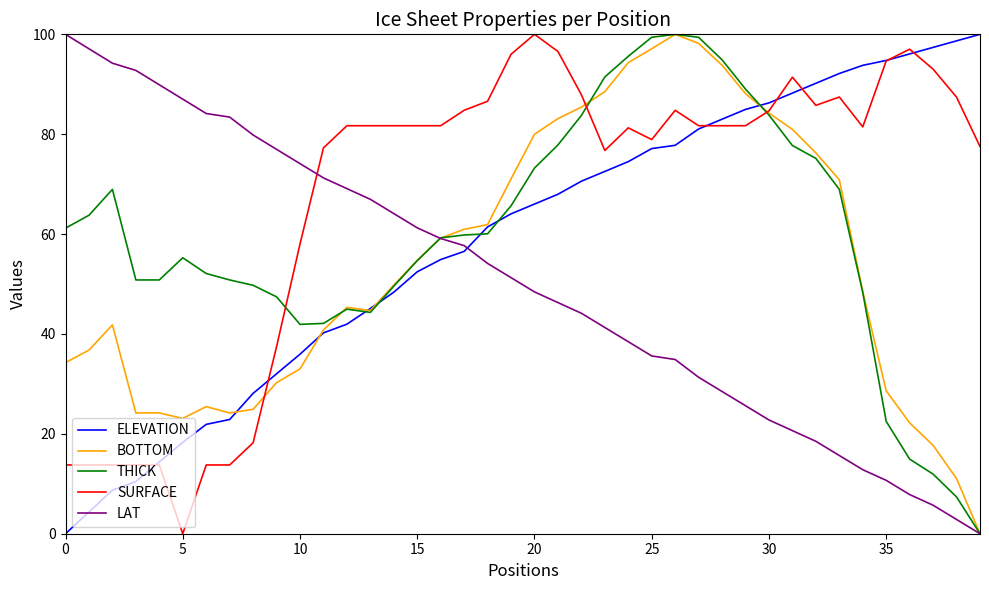

Does the chart display data point markers on the line(s)?

No